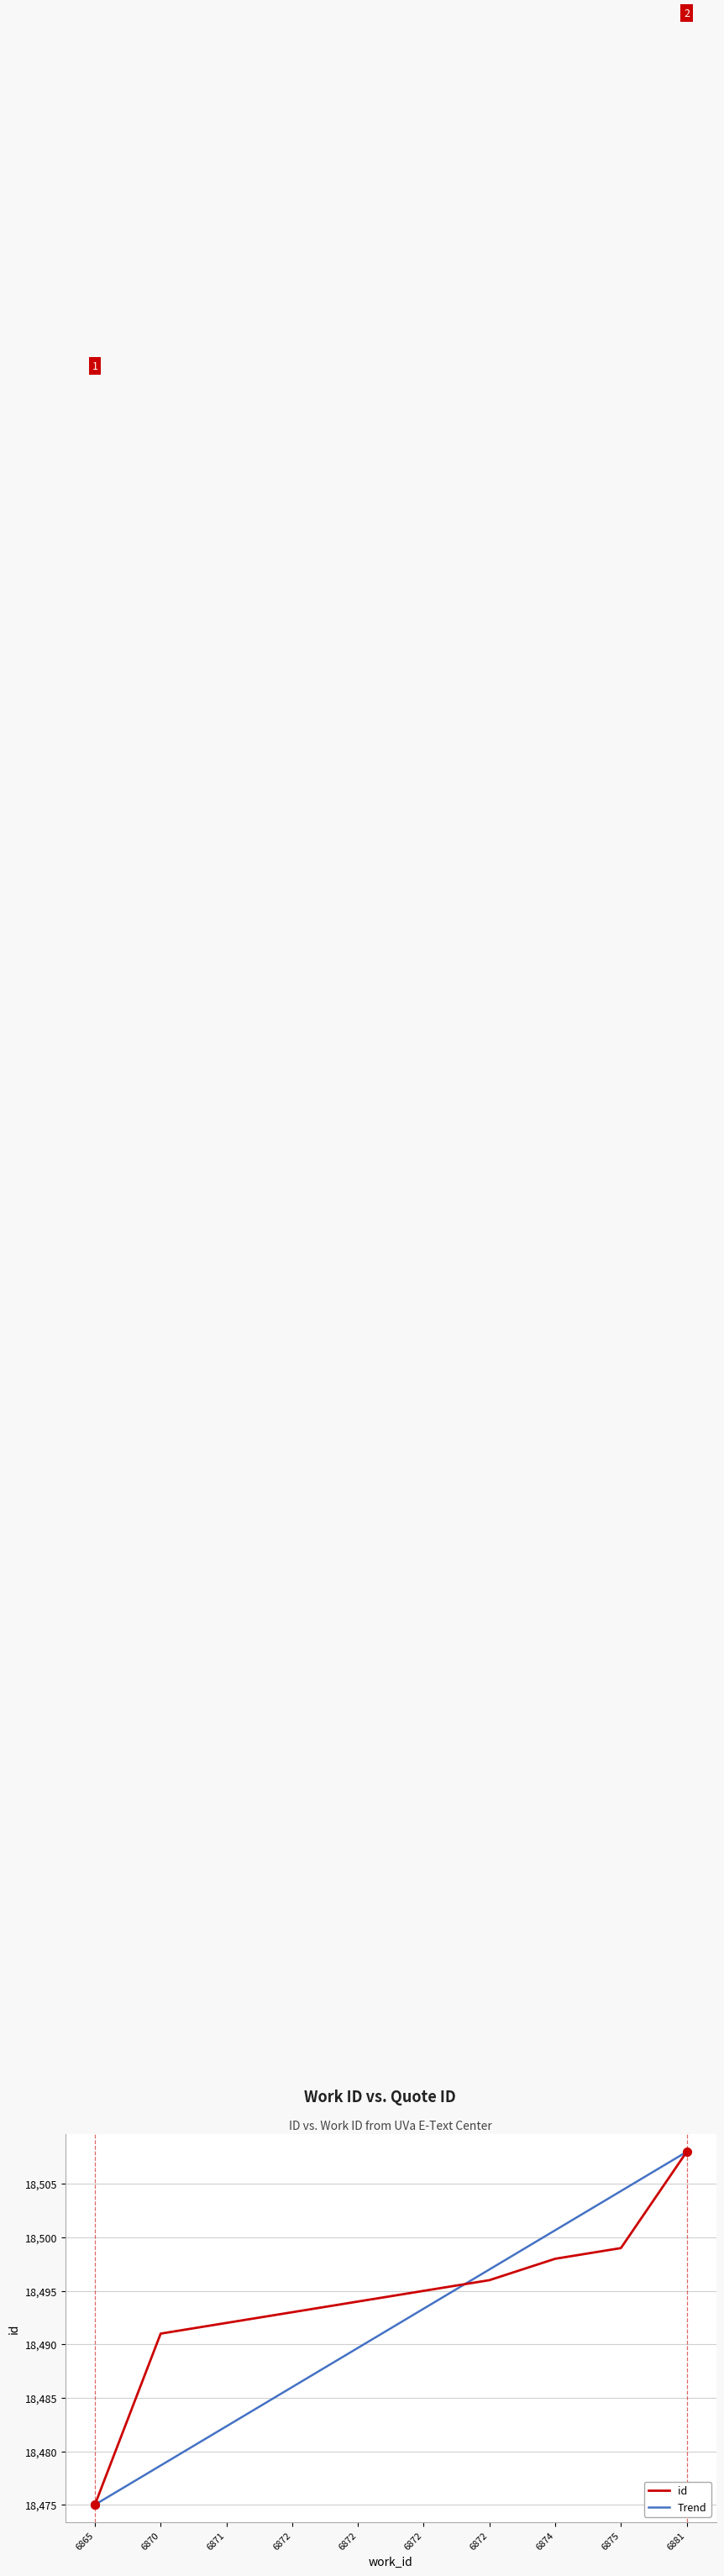

How many lines are shown in the chart?

2